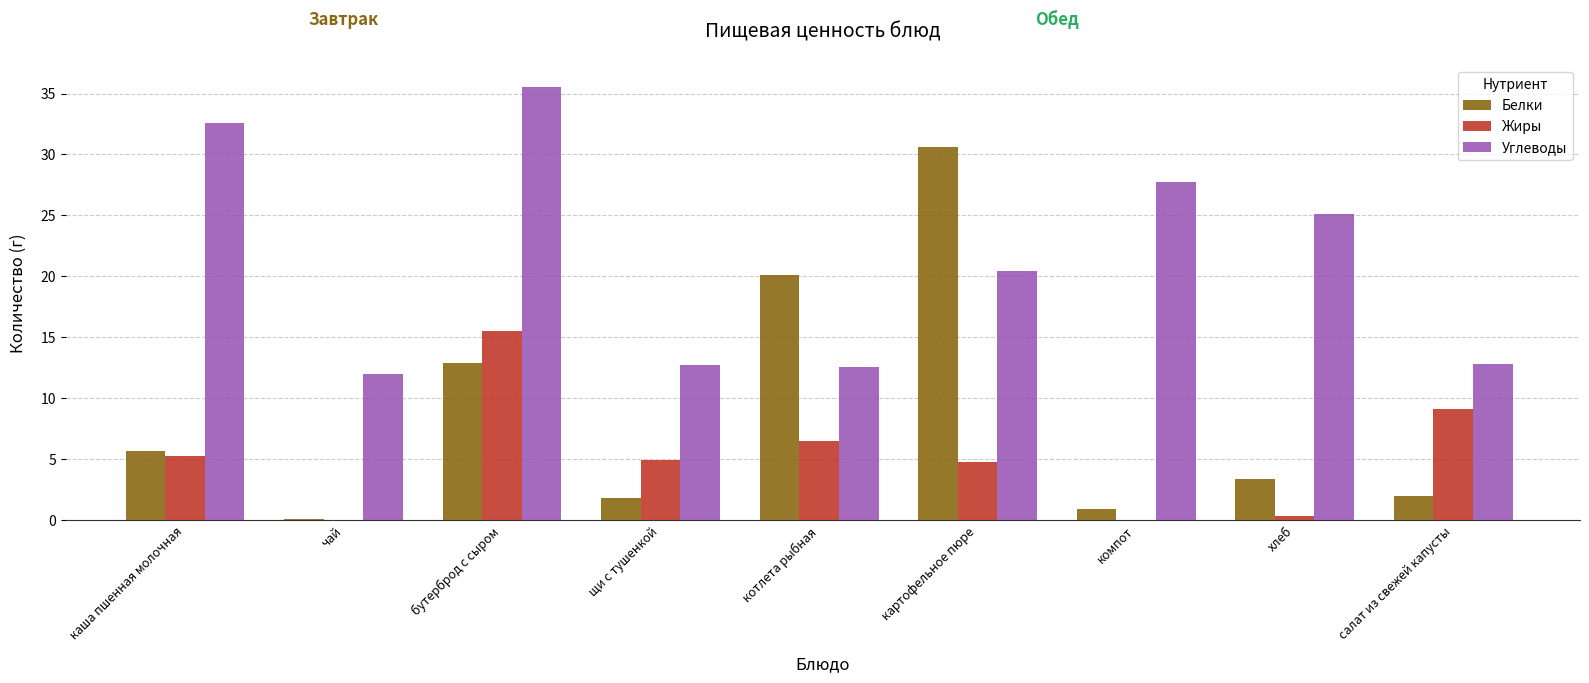

Which series changed the most between хлеб and салат из свежей капусты?

Углеводы